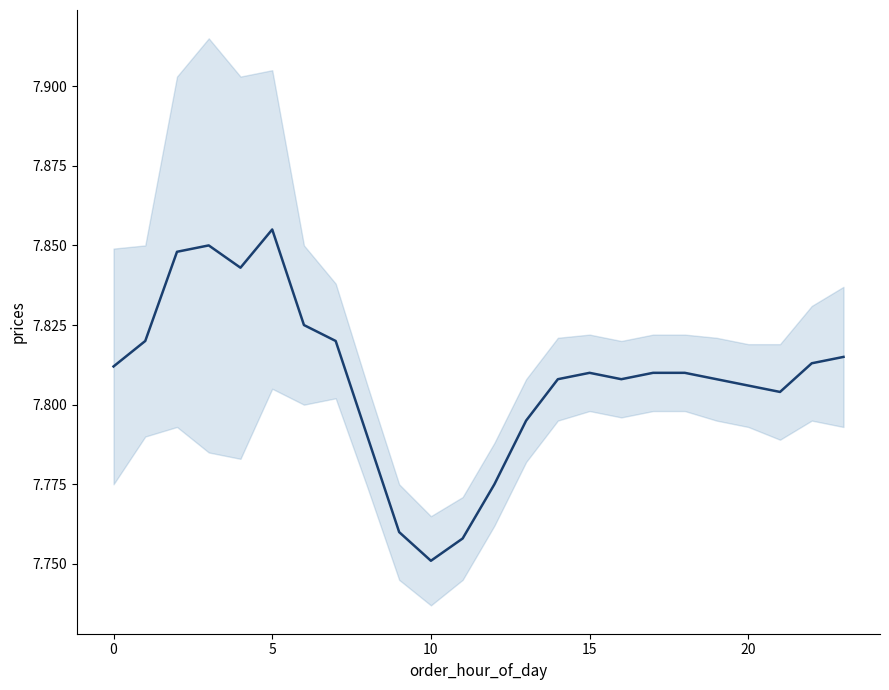

Reading left to right, extract all data points from this chart.

7.8	7.8	7.8	7.8	7.8	7.9	7.8	7.8	7.8	7.8	7.8	7.8	7.8	7.8	7.8	7.8	7.8	7.8	7.8	7.8	7.8	7.8	7.8	7.8